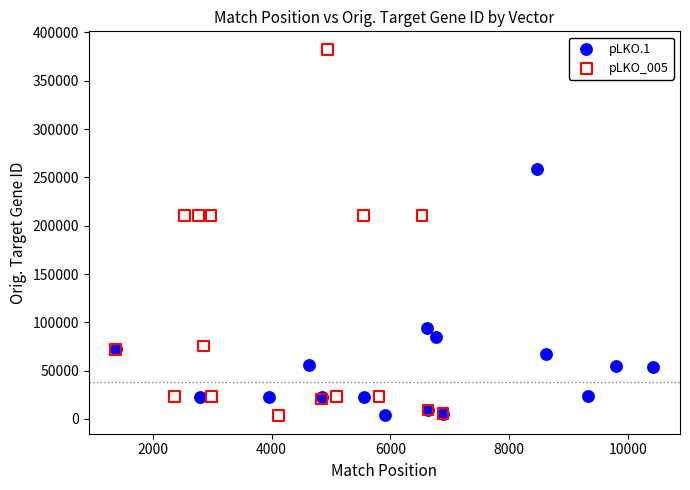

Which series has the widest spread of Y values?

pLKO_005